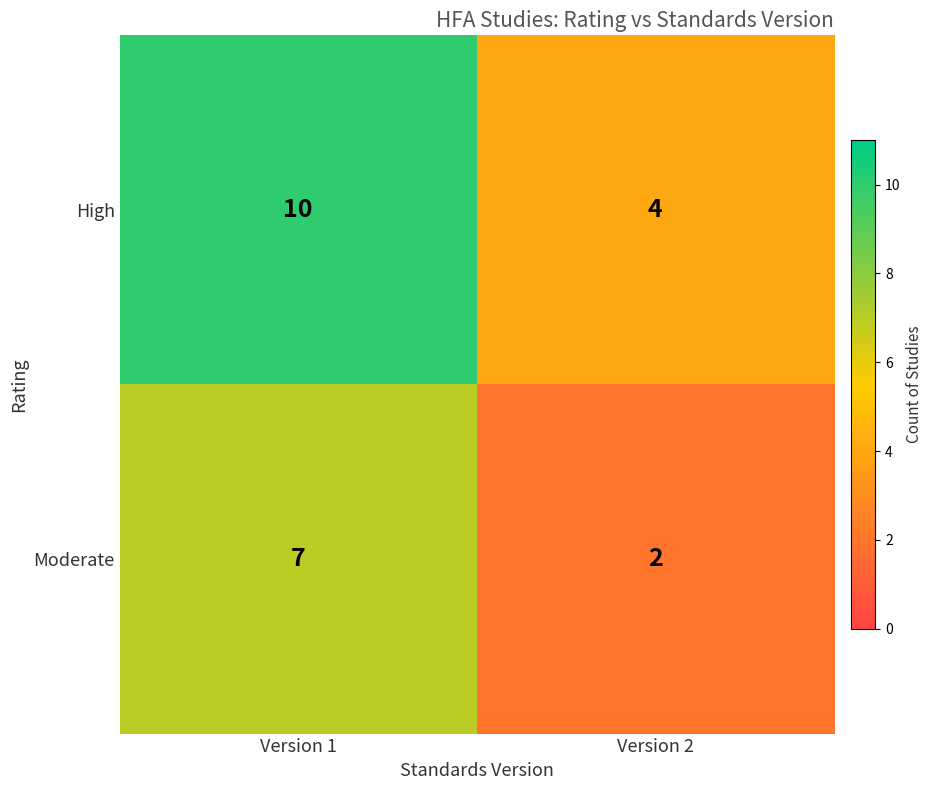

Which series changed the most between Version 1 and Version 2?

High